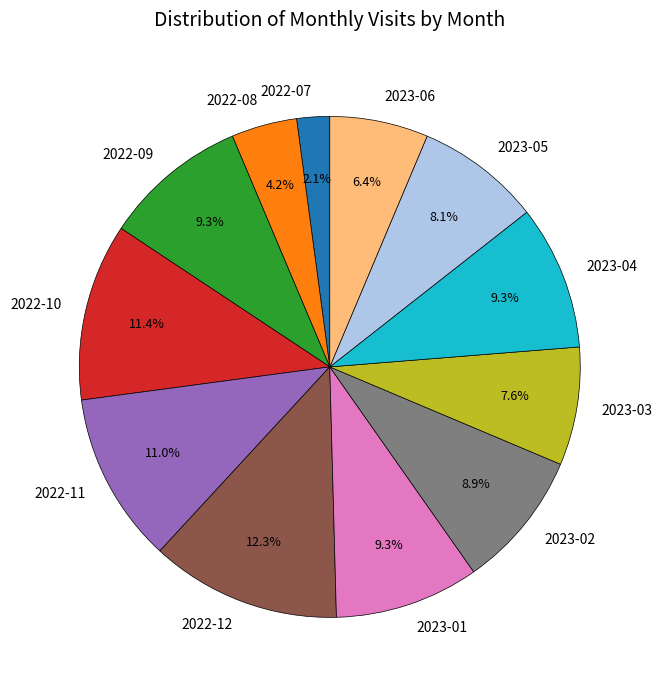

Which slice is the largest?

2022-12